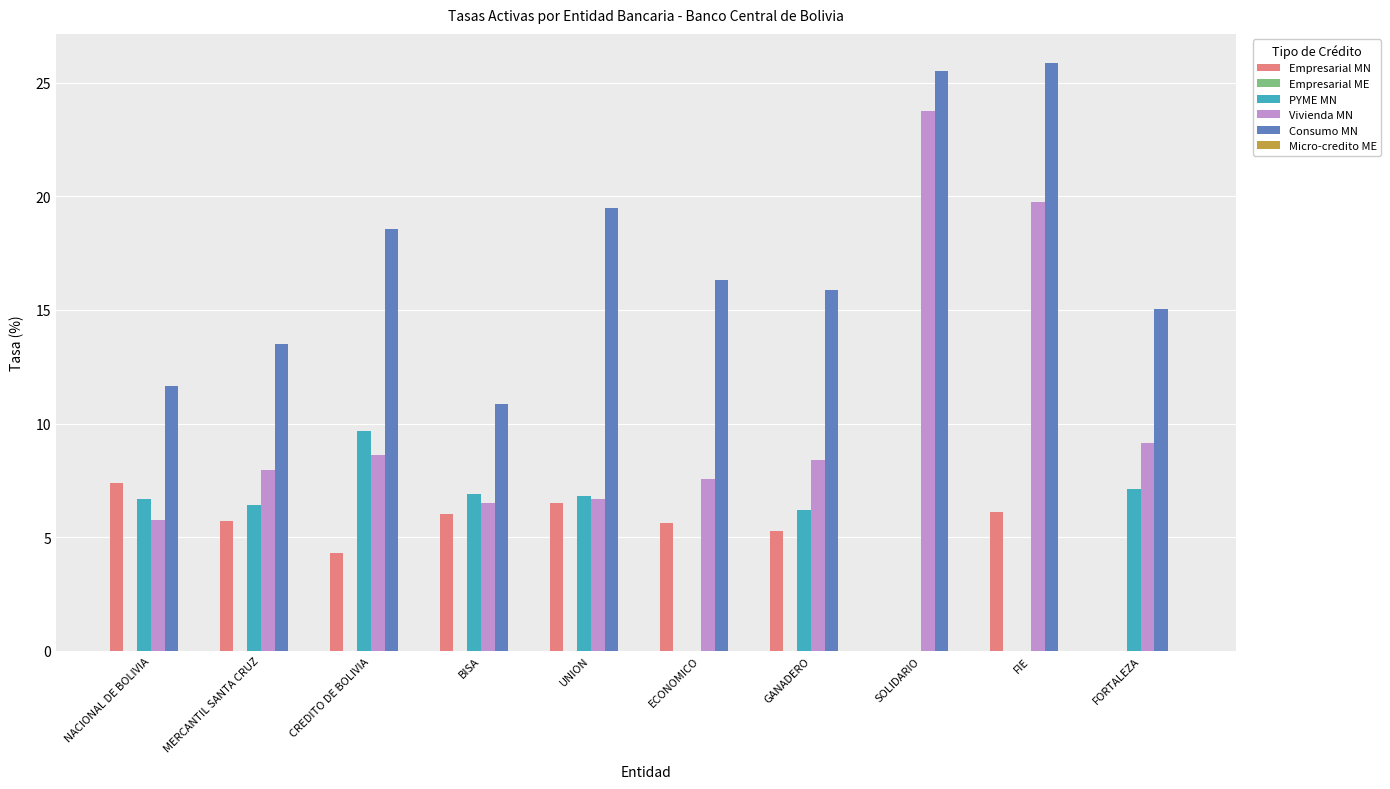

Between BISA and UNION, which series saw the biggest shift?

Consumo MN